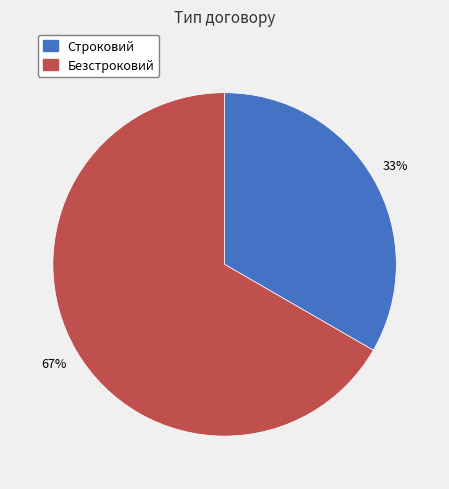

Is it true that Безстроковий is 78% of the pie?

False